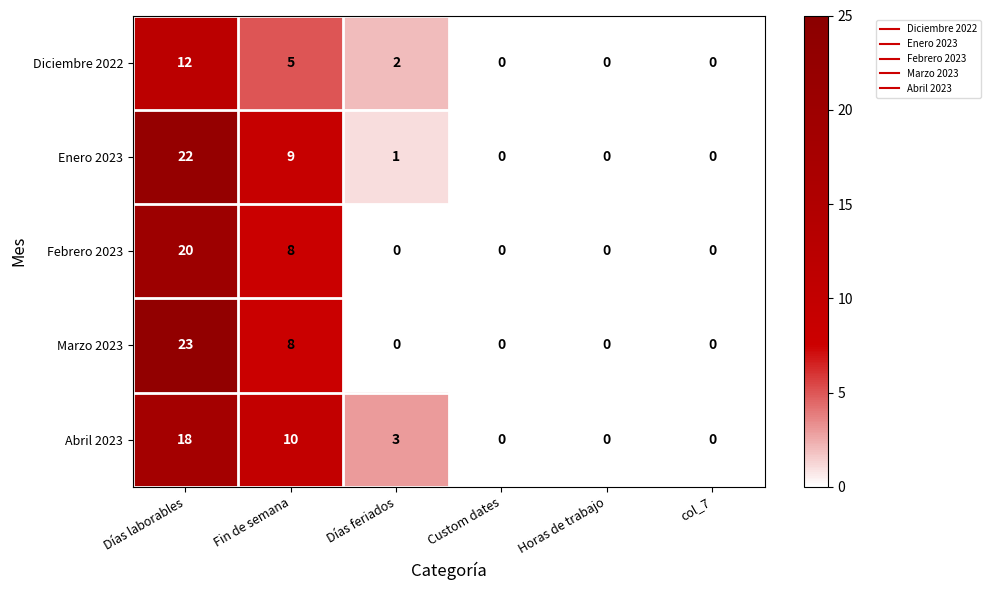

What is the average value of the Febrero 2023 series?

5